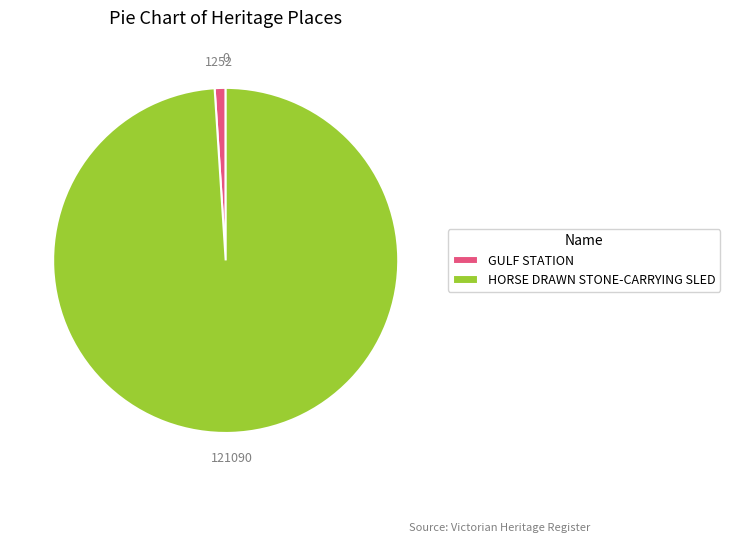

Between GULF STATION and HORSE DRAWN STONE-CARRYING SLED, which is larger?

HORSE DRAWN STONE-CARRYING SLED